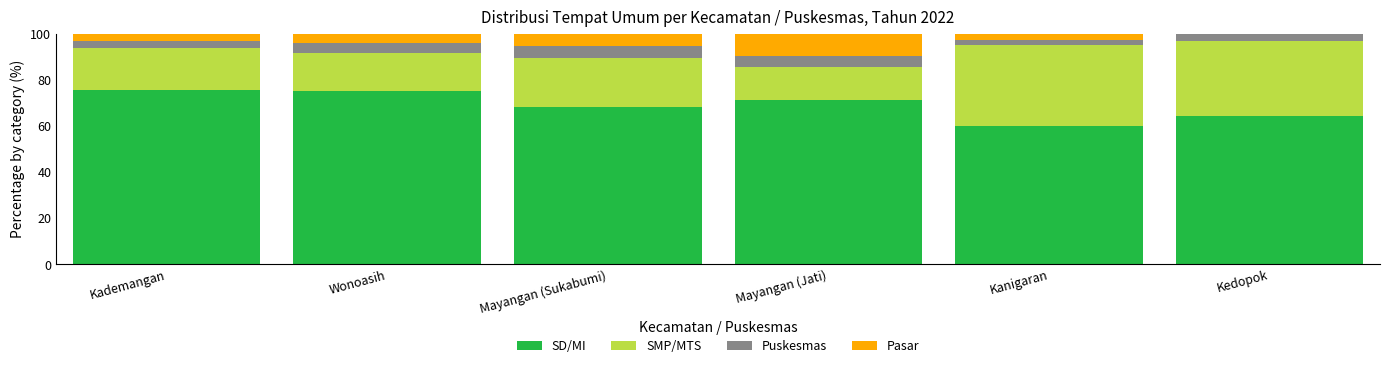

What is the sum of all SD/MI values?

415.1